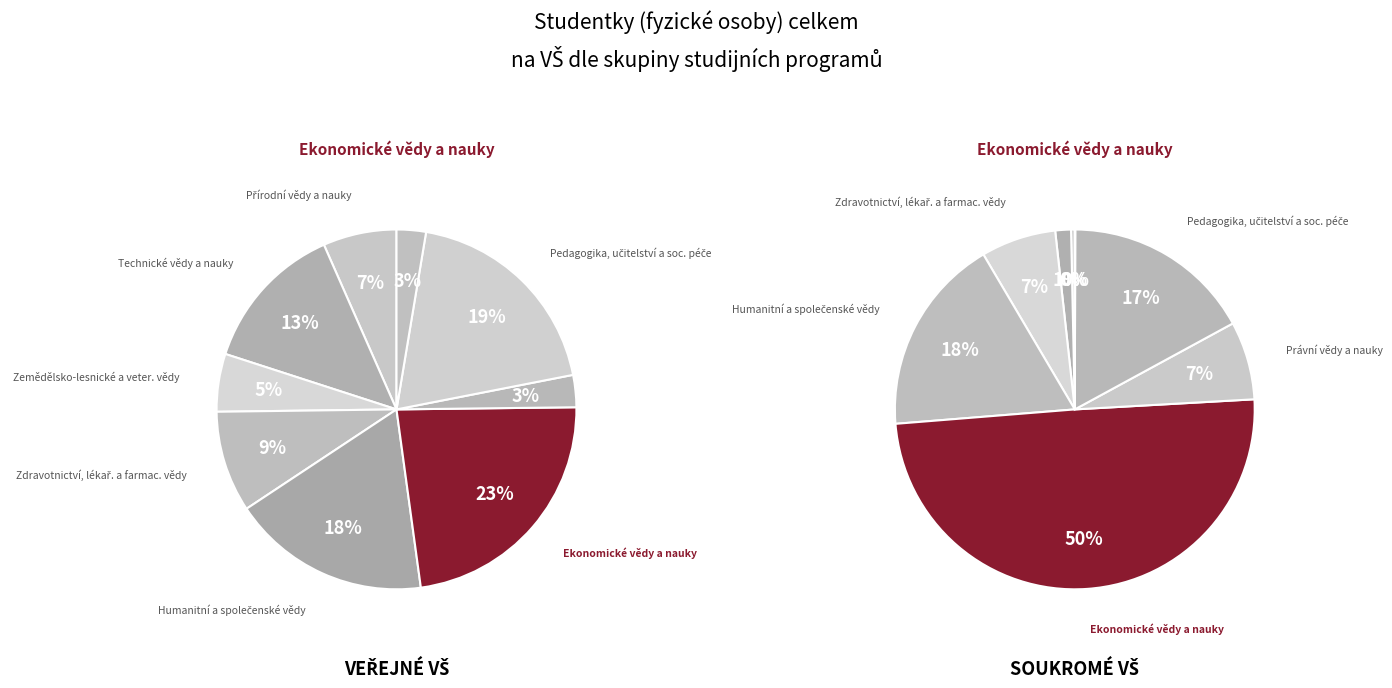

Which series changed the most between 0 and 1?

Veřejné VŠ